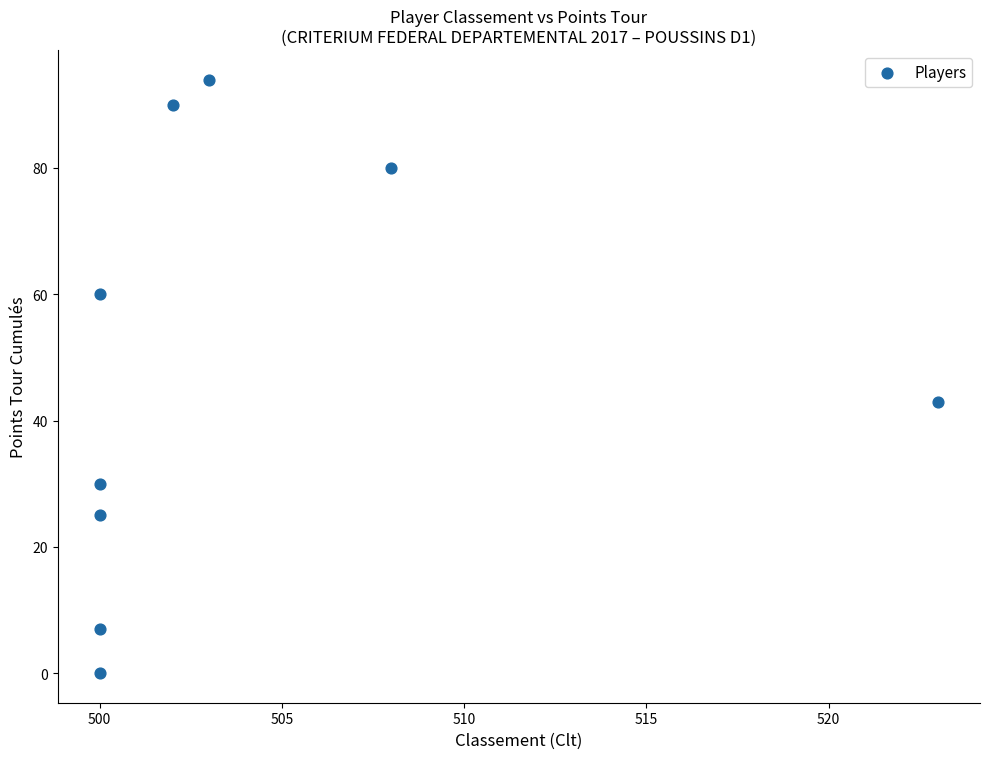

What is the average X value?

504